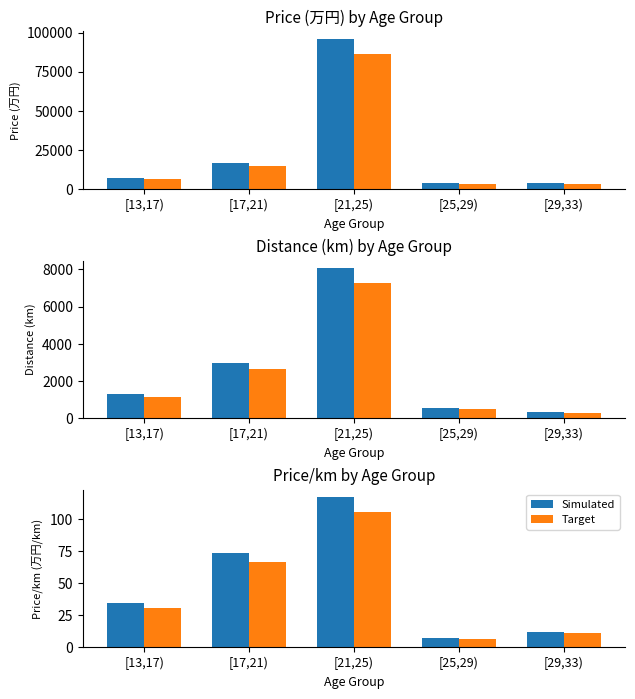

What is the value of the Target bar at the 4th from the left?

6.8